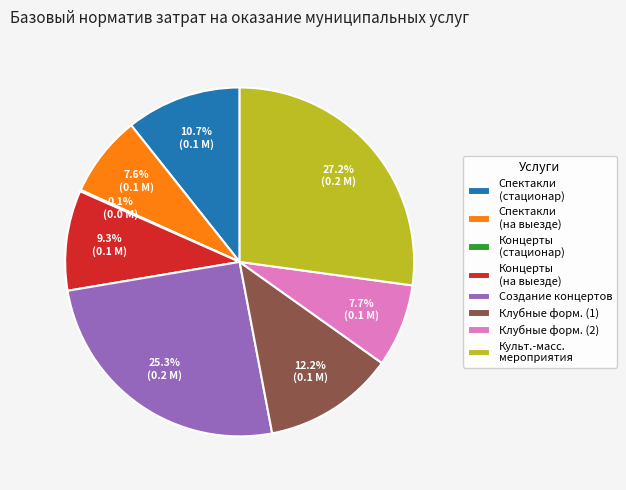

Approximately how many times larger is the value at Создание концертов compared to Клубные форм. (1)?

2.1